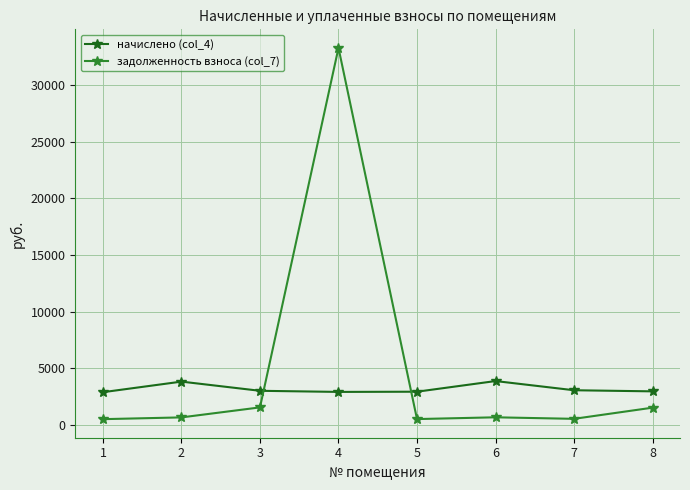

What value does the задолженность взноса (col_7) series have at 2?

633.0